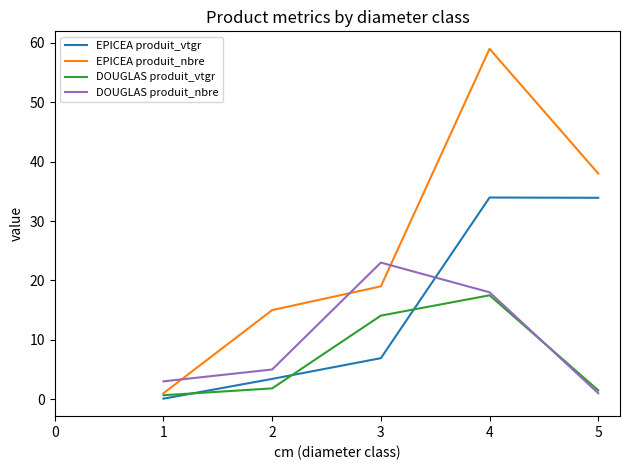

How many interior local peaks does the DOUGLAS produit_vtgr series have?

1